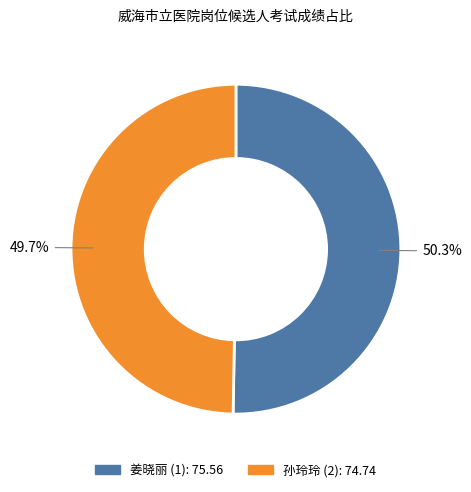

What is the largest slice in the pie chart?

姜晓丽 (1)